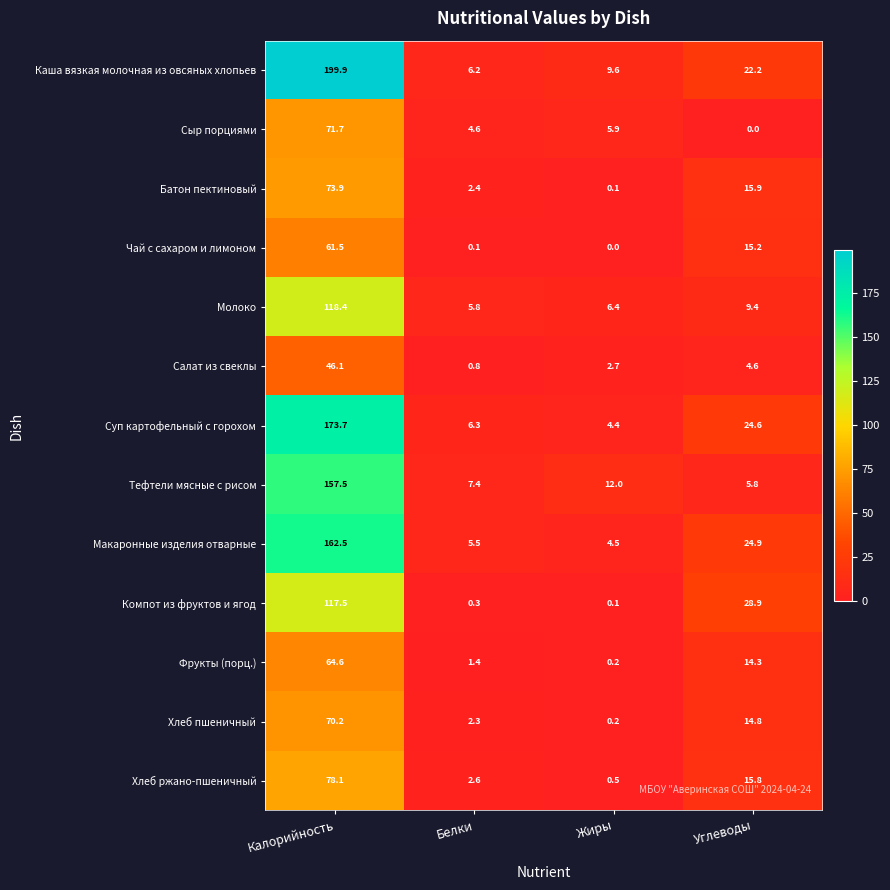

Count the number of data series in this chart.

13